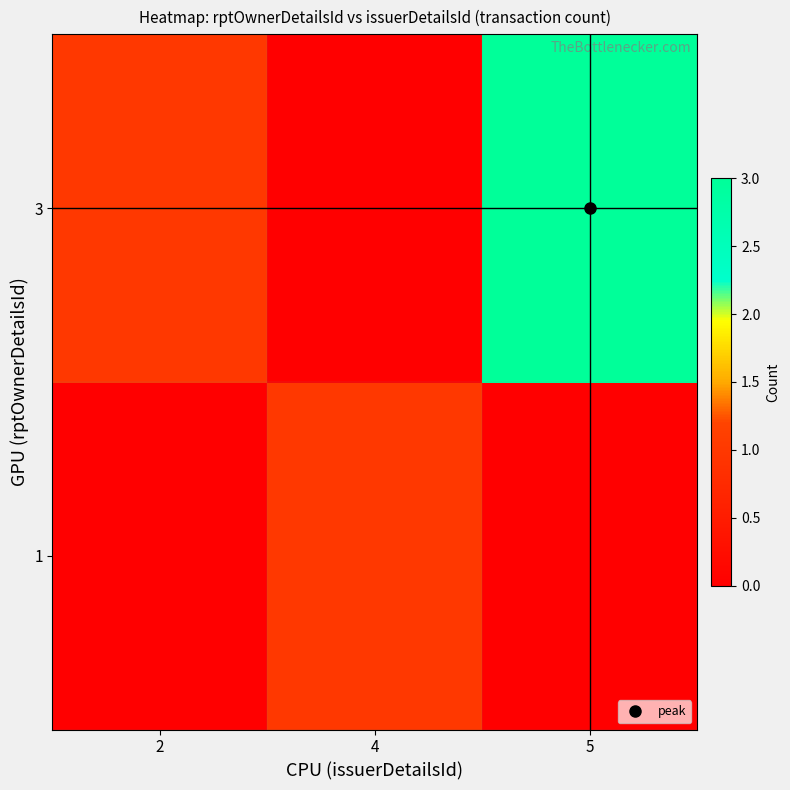

What is the greatest value displayed?

3